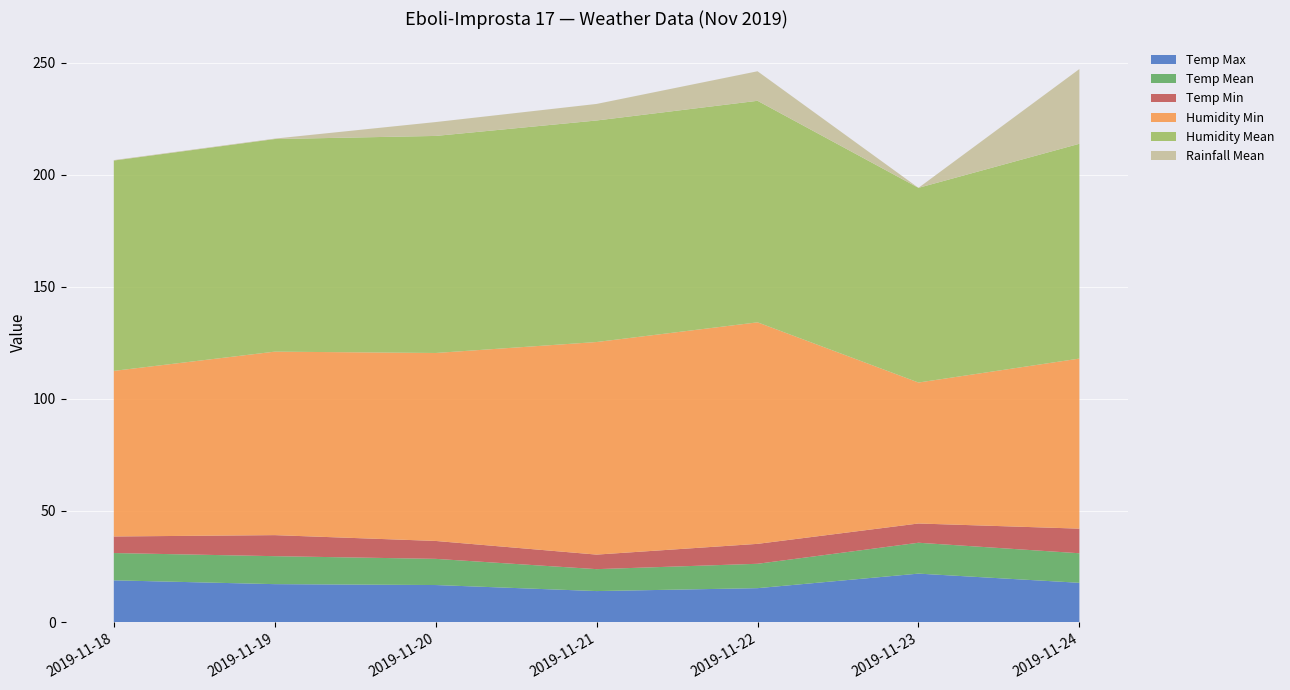

Reading left to right, transcribe all the data shown in this chart.

Temp Max: 18.8	17.1	16.7	14.0	15.3	21.8	17.7
Temp Mean: 12.2	12.5	11.7	9.8	10.9	13.8	13.2
Temp Min: 7.4	9.4	8.0	6.5	8.9	8.6	11.0
Humidity Min: 74.0	82.0	84.0	95.0	99.0	63.0	76.0
Humidity Mean: 94.0	95.0	97.0	99.0	99.0	87.0	96.0
Rainfall Mean: 0.2	0.2	6.2	7.4	13.2	0.0	33.4